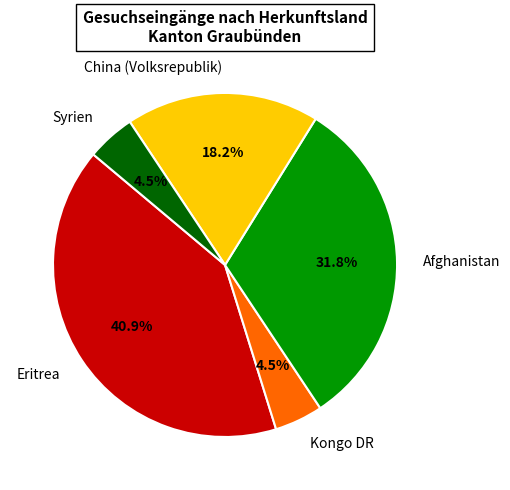

Between Syrien and Afghanistan, which is larger?

Afghanistan